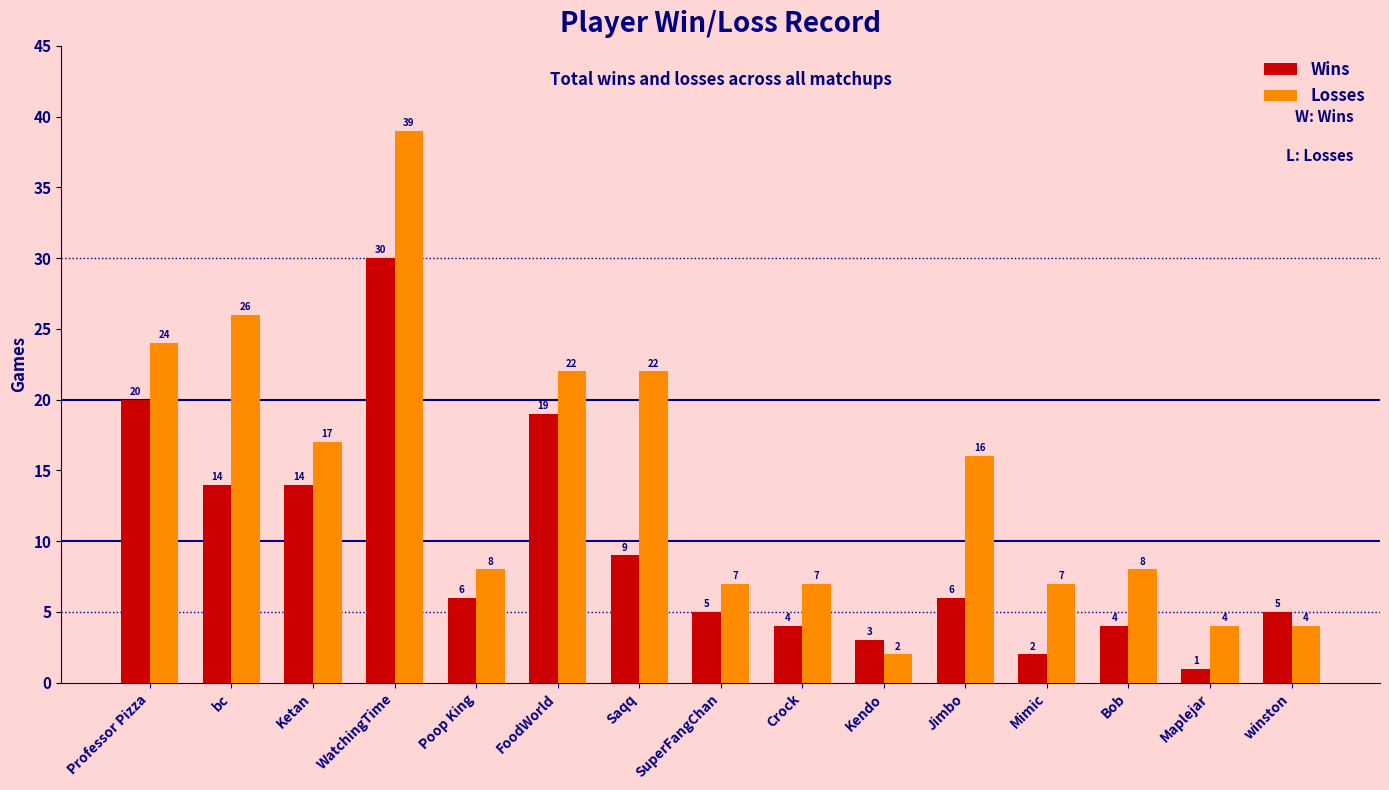

Which category has the lowest value in the Wins series?

Maplejar